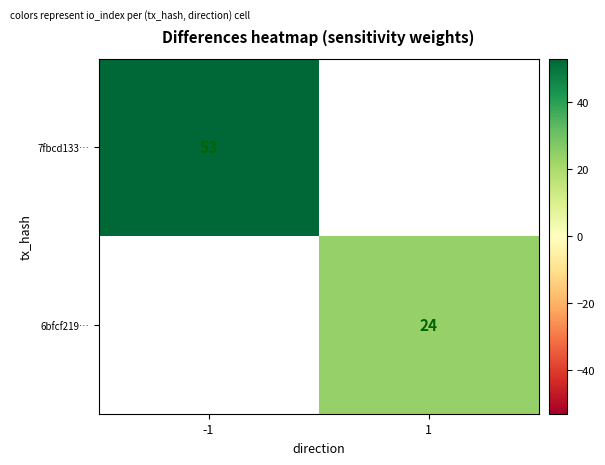

List the series in order of their overall mean, lowest first.

7fbcd133…, 6bfcf219…